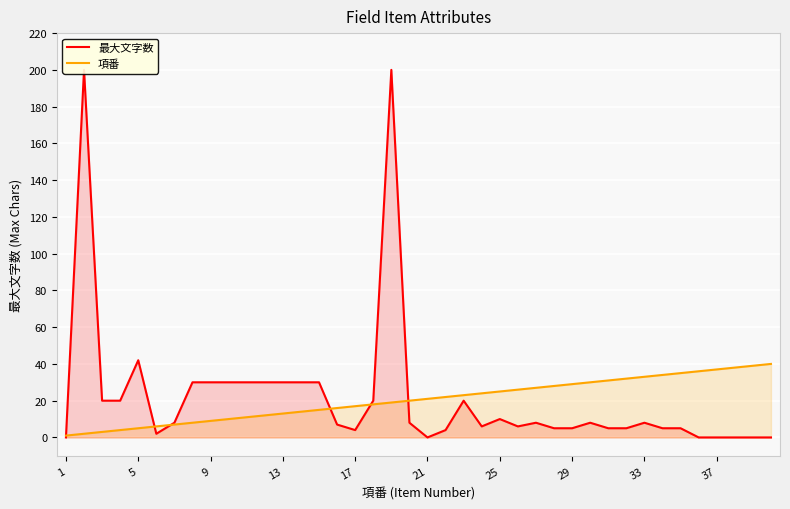

List the series in order of their peak value, lowest first.

項番, 最大文字数